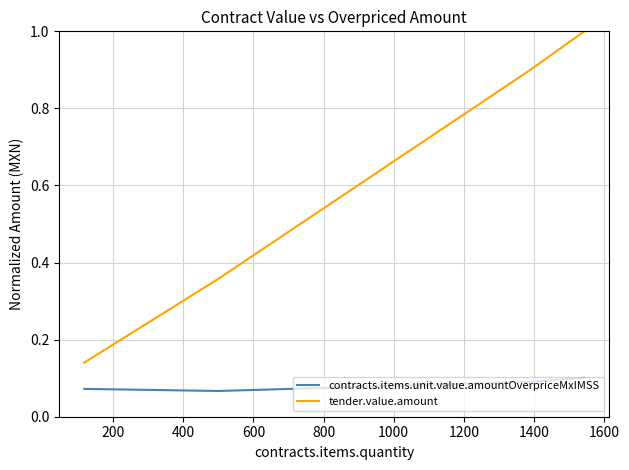

Rank the series by their average value, from highest to lowest.

tender.value.amount, contracts.items.unit.value.amountOverpriceMxIMSS